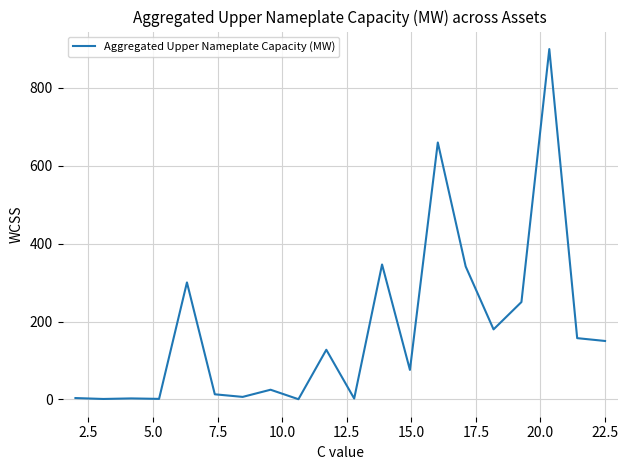

What is the greatest value displayed?

900.0